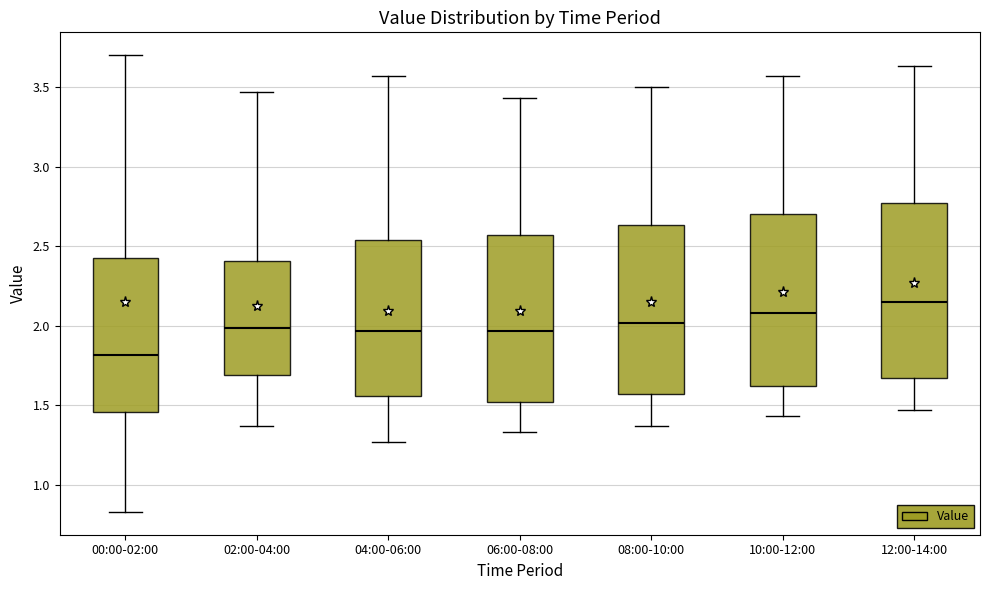

Reading left to right, read every box against the y-axis: the position of its median line, the range the box covers, and the ends of its whiskers. The values are not printed on the chart, so give them approximately, as read against the axis.

00:00-02:00: median 1.80, box 1.45 to 2.45, whiskers 0.85 to 3.70
02:00-04:00: median 2.00, box 1.70 to 2.40, whiskers 1.35 to 3.45
04:00-06:00: median 1.95, box 1.55 to 2.55, whiskers 1.25 to 3.55
06:00-08:00: median 1.95, box 1.50 to 2.55, whiskers 1.35 to 3.45
08:00-10:00: median 2.00, box 1.55 to 2.65, whiskers 1.35 to 3.50
10:00-12:00: median 2.10, box 1.60 to 2.70, whiskers 1.45 to 3.55
12:00-14:00: median 2.15, box 1.65 to 2.75, whiskers 1.45 to 3.65